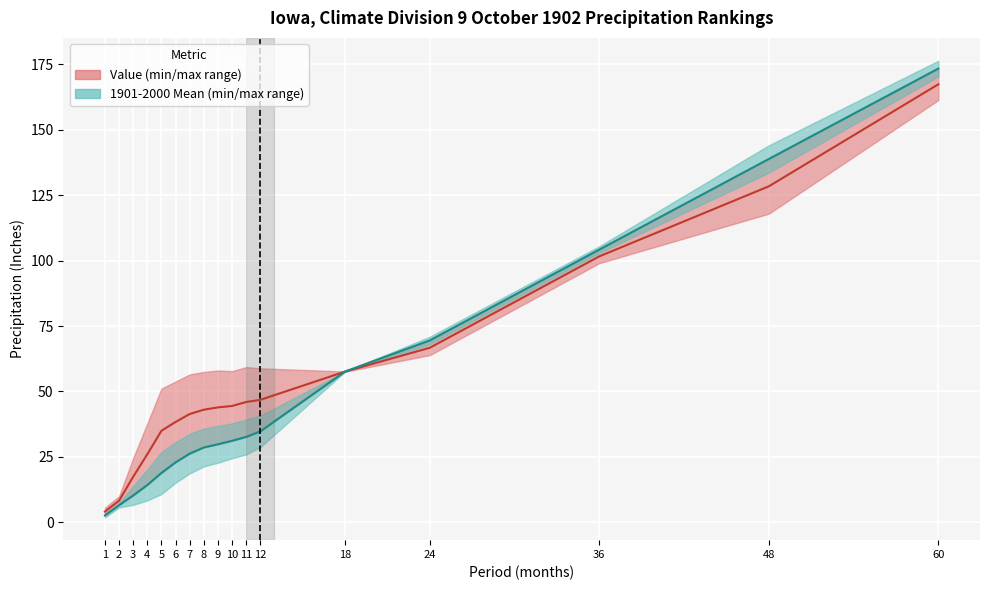

What is the sum of the Value values at 36 and 8?

144.6